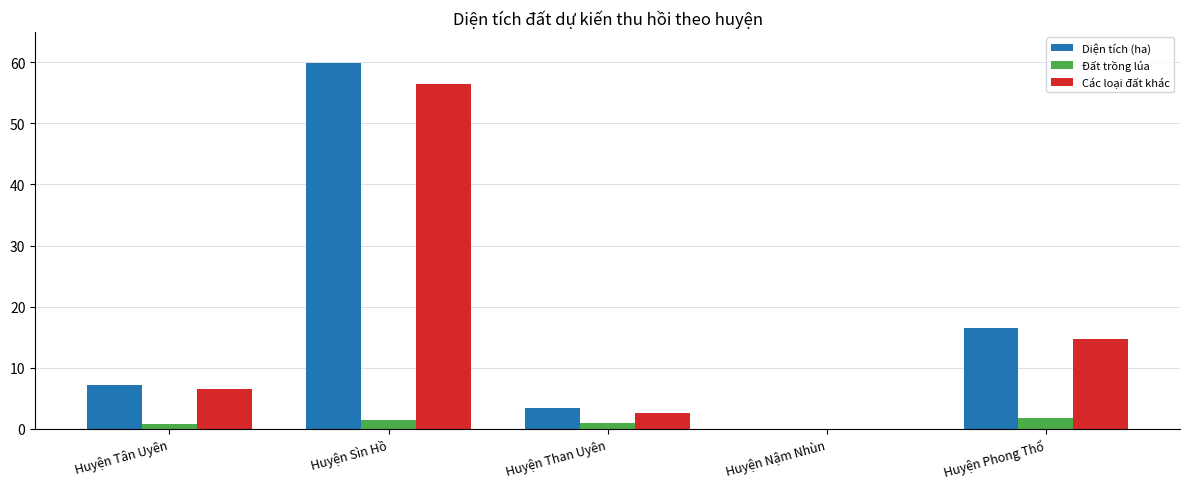

What is the sum of the Diện tích (ha) values at Huyện Tân Uyên and Huyện Than Uyên?

10.5